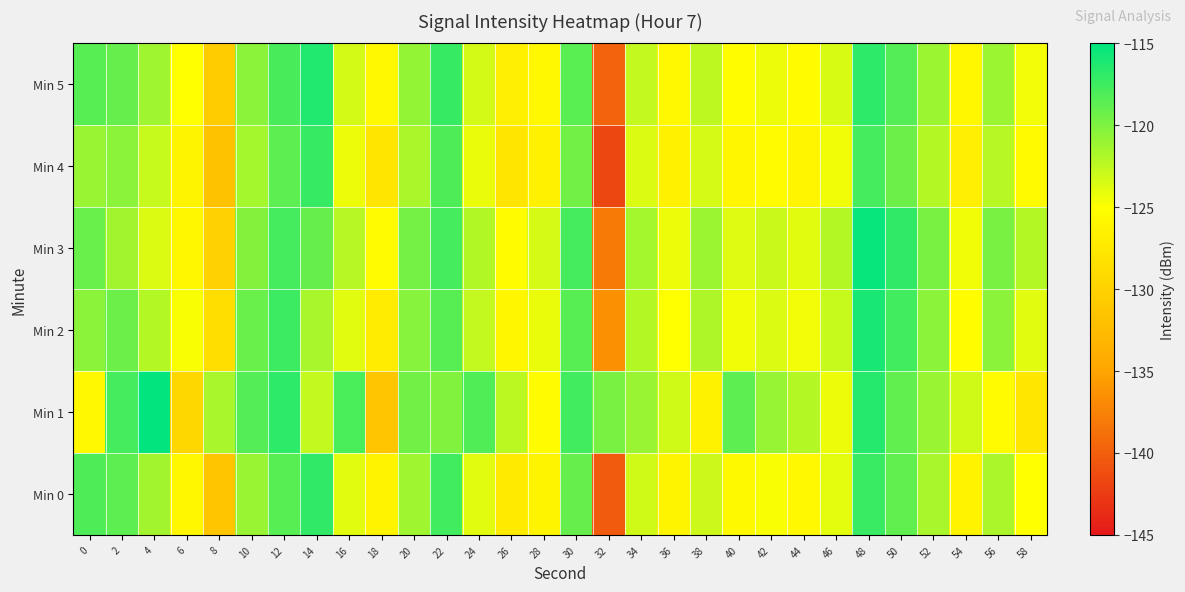

At which category is the sum across all series the highest?

48